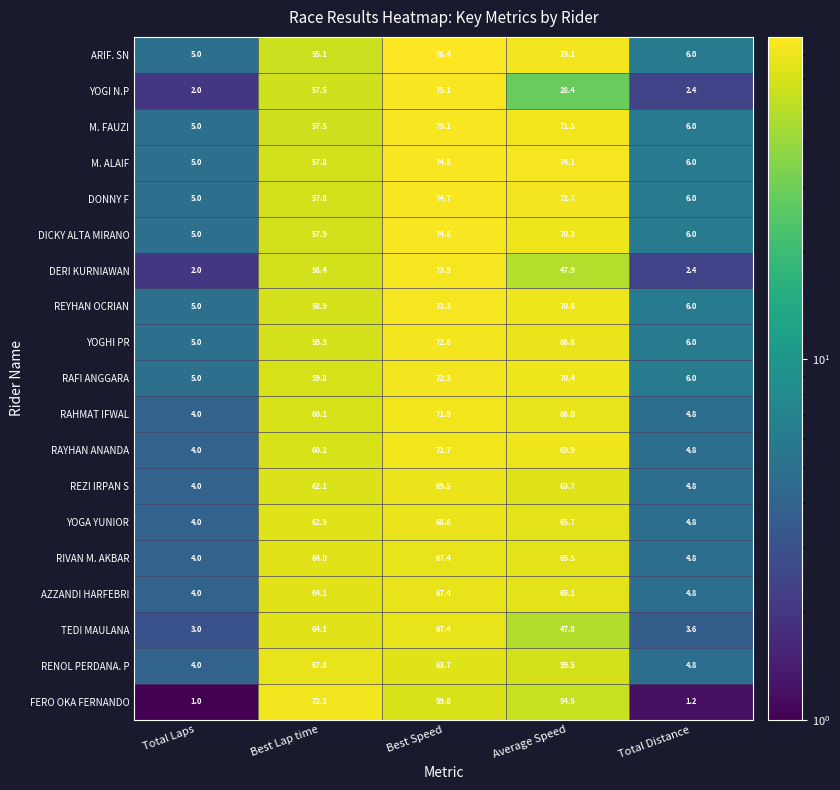

What is the difference between the maximum and minimum values in the M. FAUZI series?

70.1